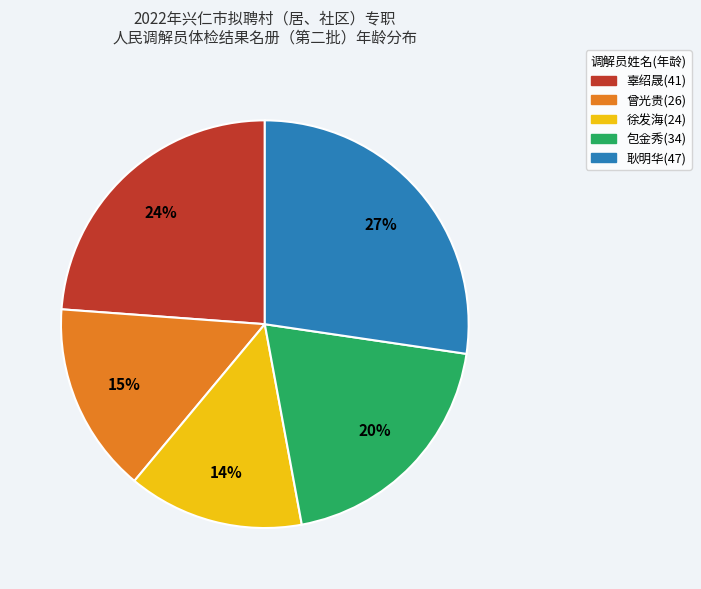

Count the number of slices in the pie.

5